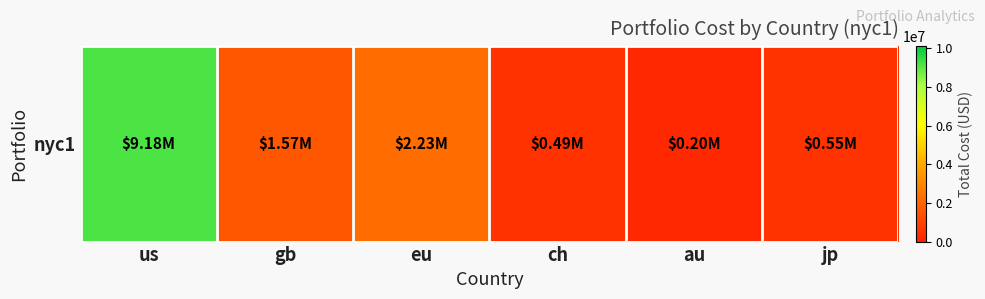

What is the difference between the maximum and minimum values?

8982202.4